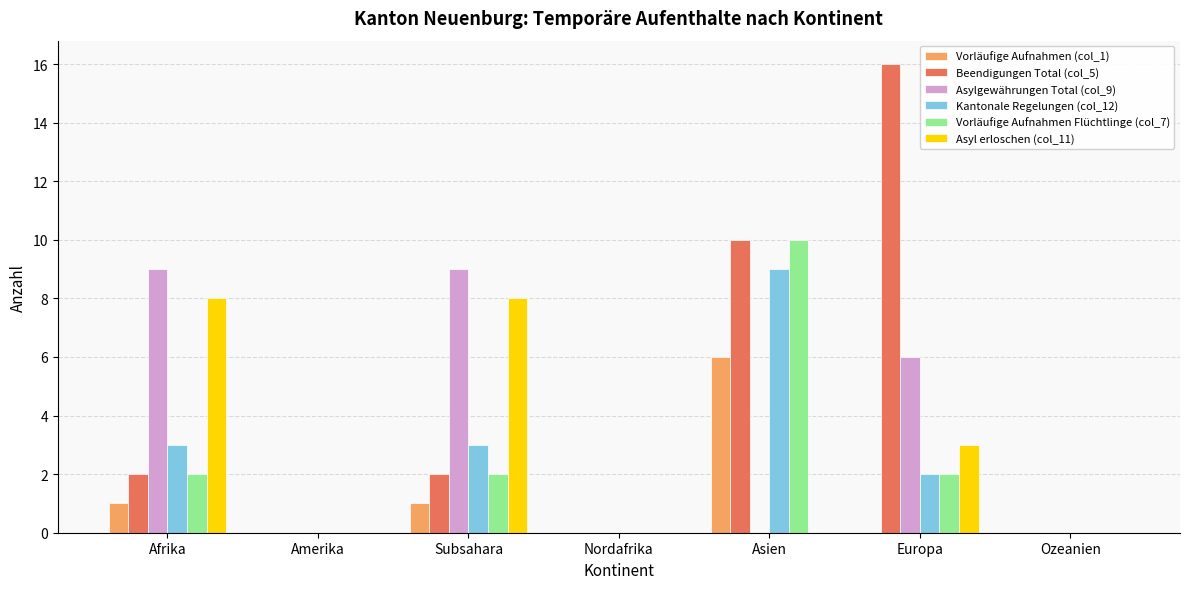

Is it true that Vorläufige Aufnahmen (col_1) equals 1 at Subsahara?

True